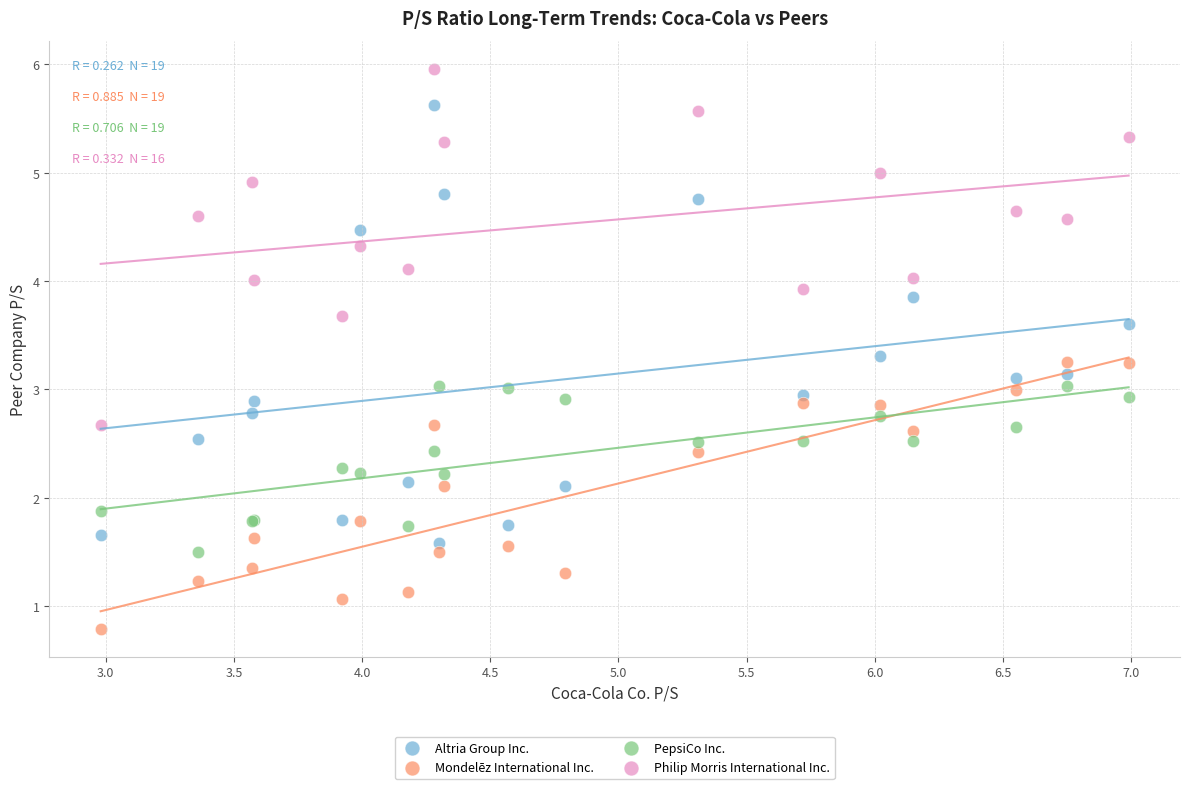

Which series has the widest spread of Y values?

Altria Group Inc.